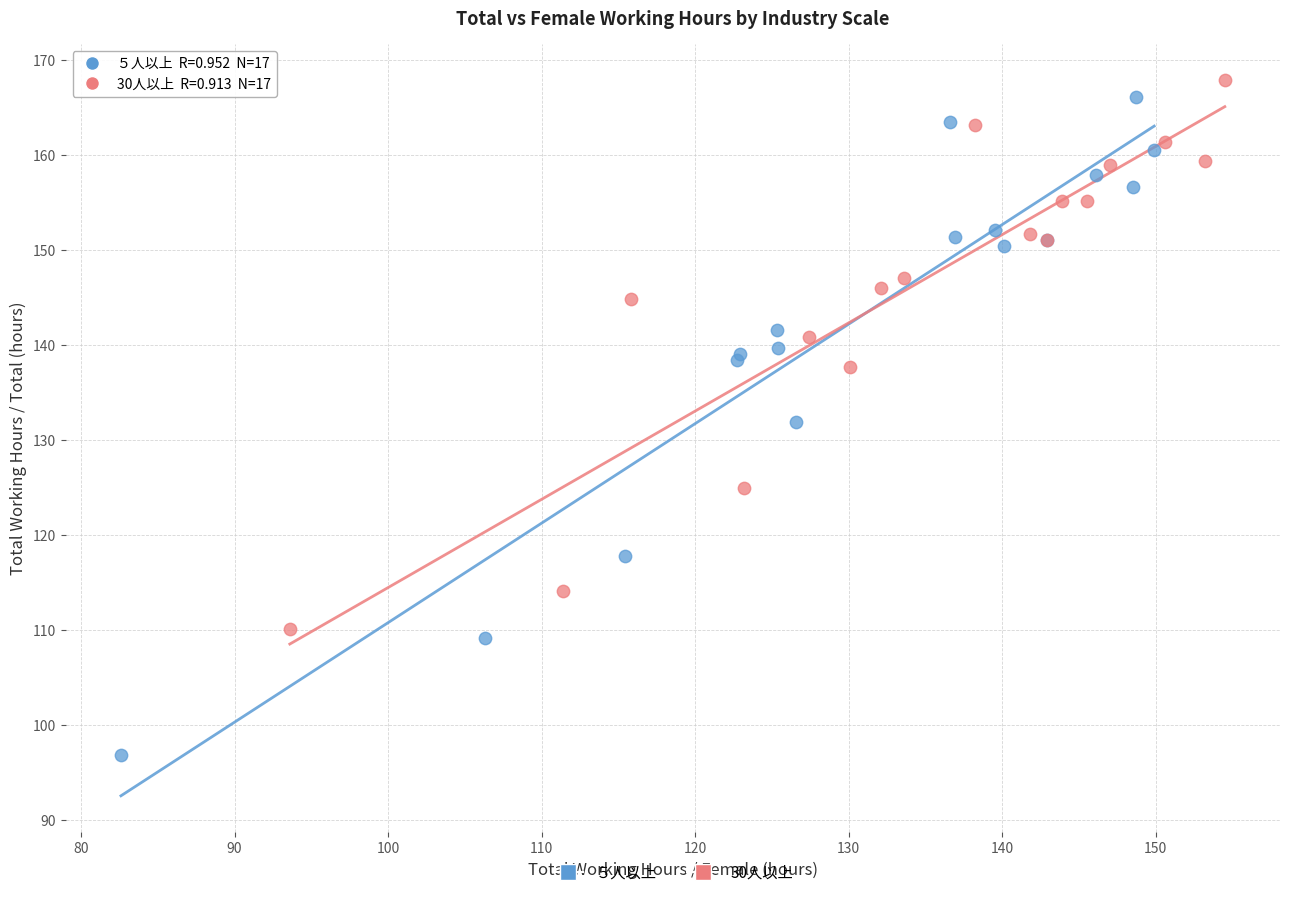

Which series has the largest Y range (max minus min)?

５人以上